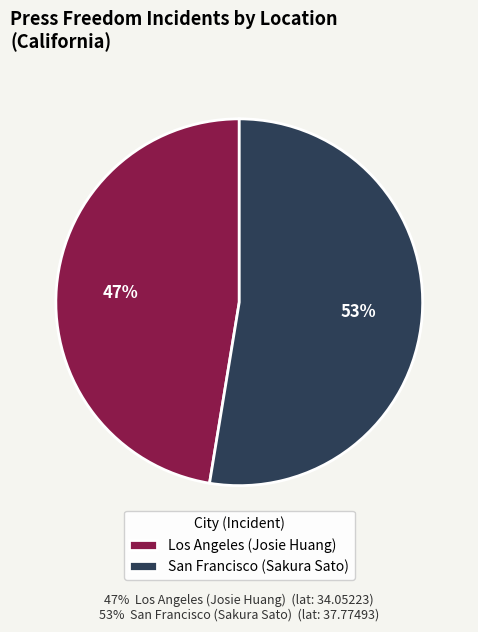

Rank the categories by value from lowest to highest.

Los Angeles (Josie Huang), San Francisco (Sakura Sato)